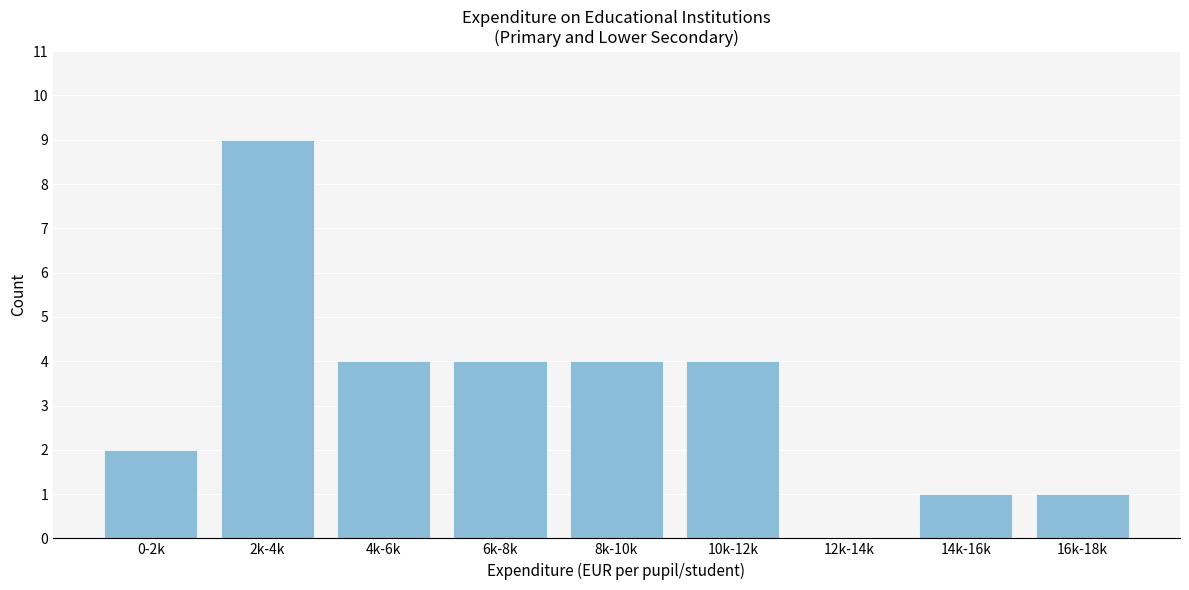

Reading right to left, extract all data points from this chart.

16k-18k=1	14k-16k=1	12k-14k=0	10k-12k=4	8k-10k=4	6k-8k=4	4k-6k=4	2k-4k=9	0-2k=2